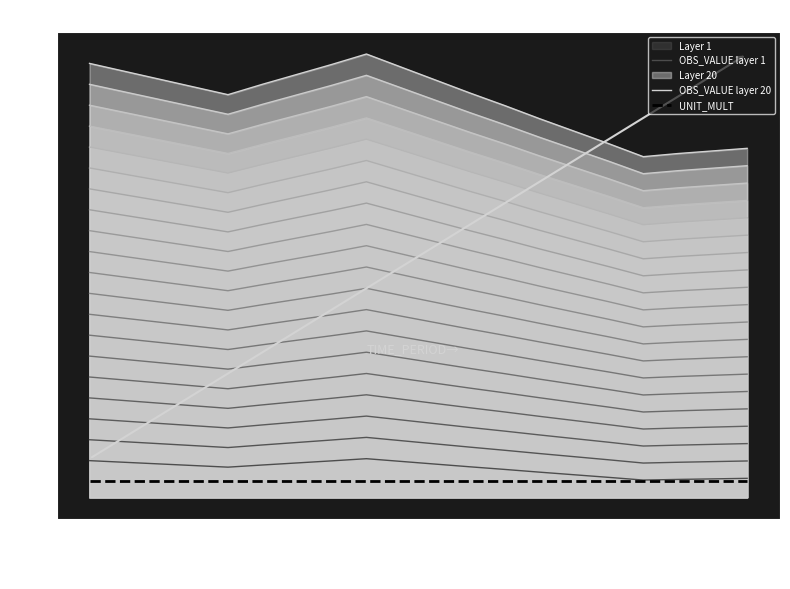

The UNIT_MULT series shows 262928 at 19. True or false?

False